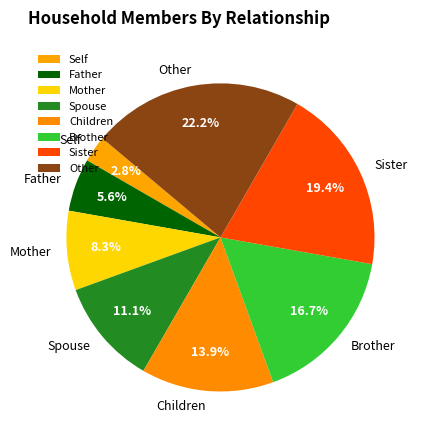

Which has a higher value, Brother or Sister?

Sister